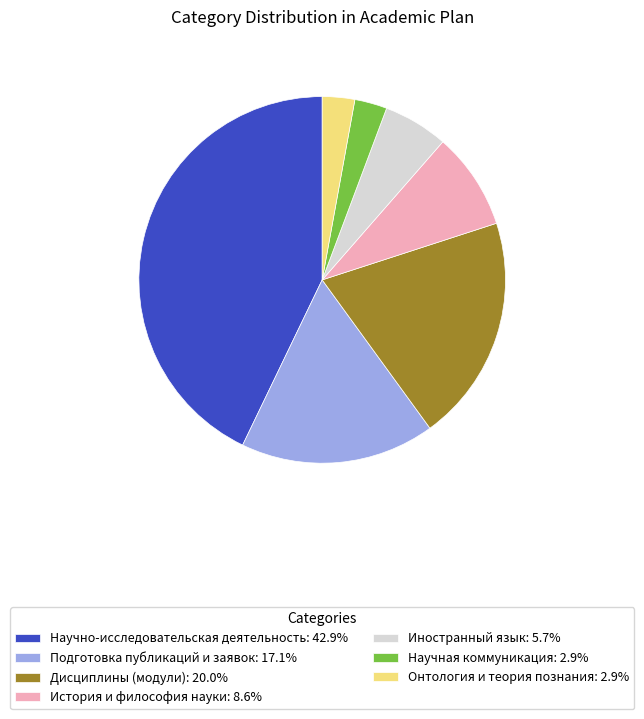

Combined, do Научно-исследовательская деятельность: 42.9% and История и философия науки: 8.6% account for over 50%?

Yes